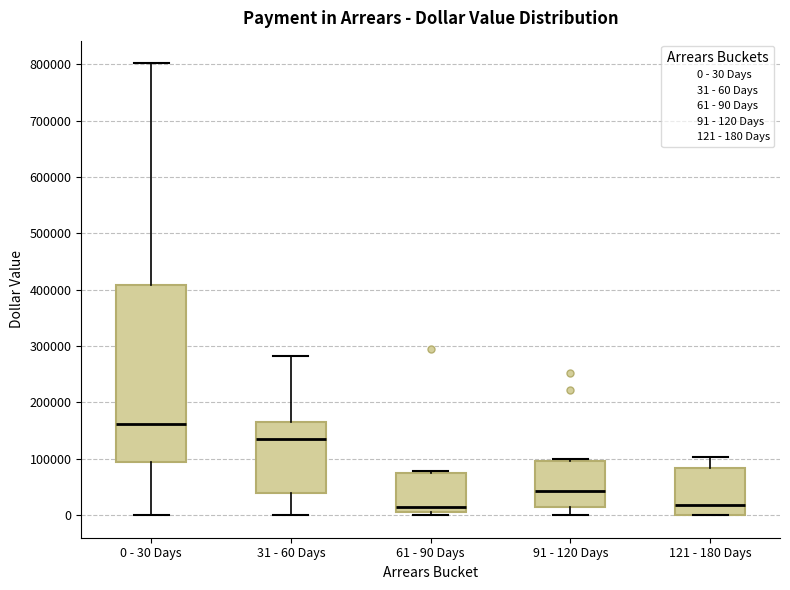

Where does the lower whisker of the box for 31 - 60 Days end on the y-axis? The values are not printed on the chart, so give them approximately, as read against the axis.

0